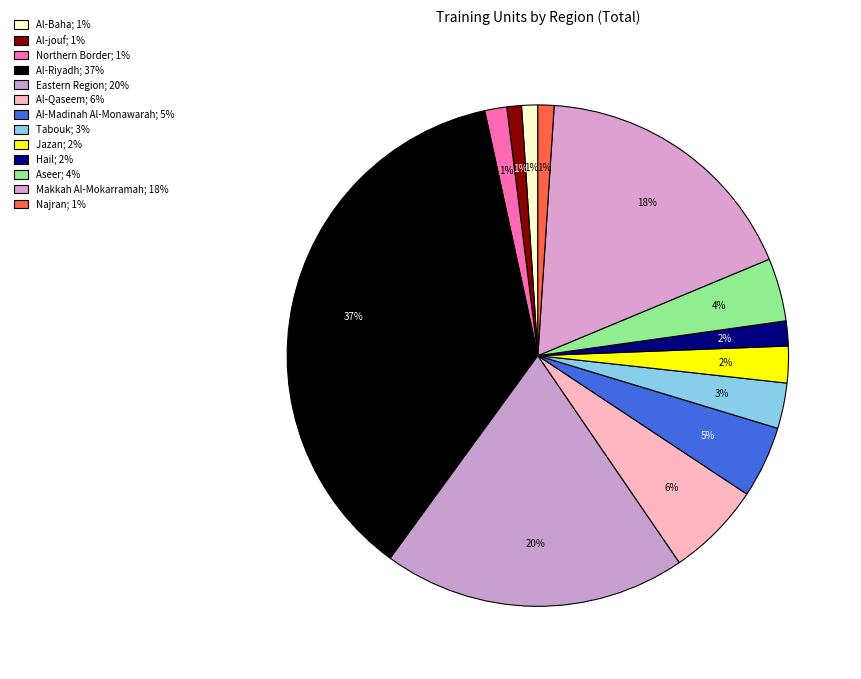

Count the number of slices in the pie.

13